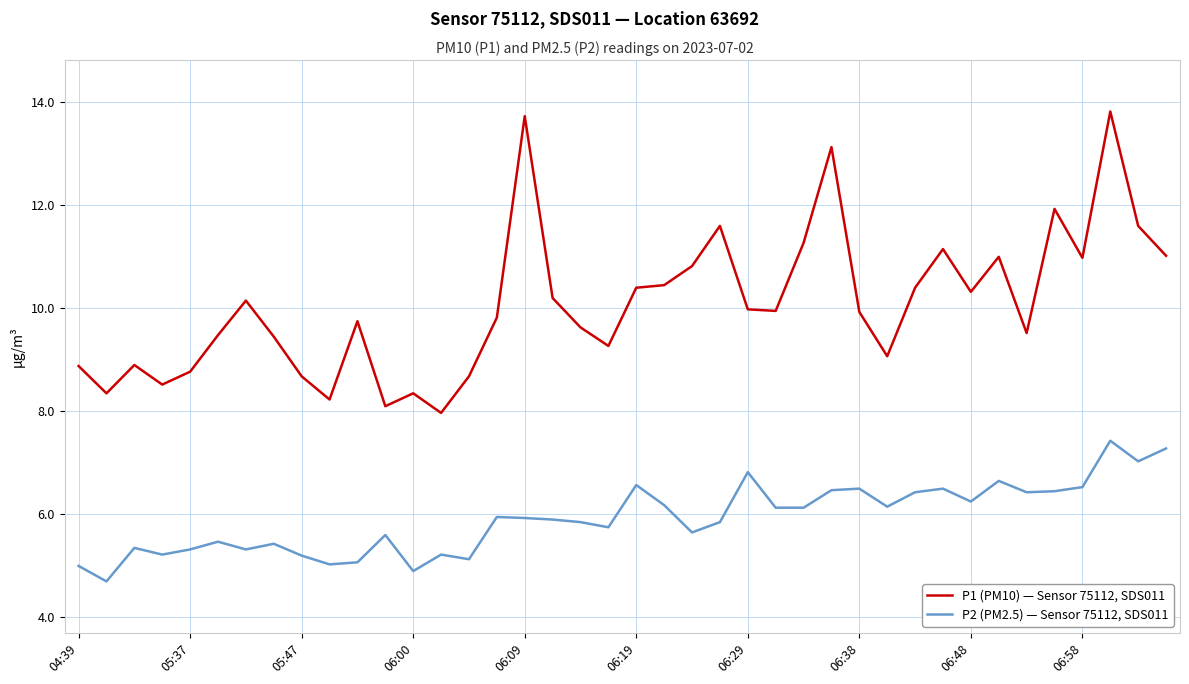

Rank the series by their maximum value, from highest to lowest.

P1 (PM10) — Sensor 75112, SDS011, P2 (PM2.5) — Sensor 75112, SDS011